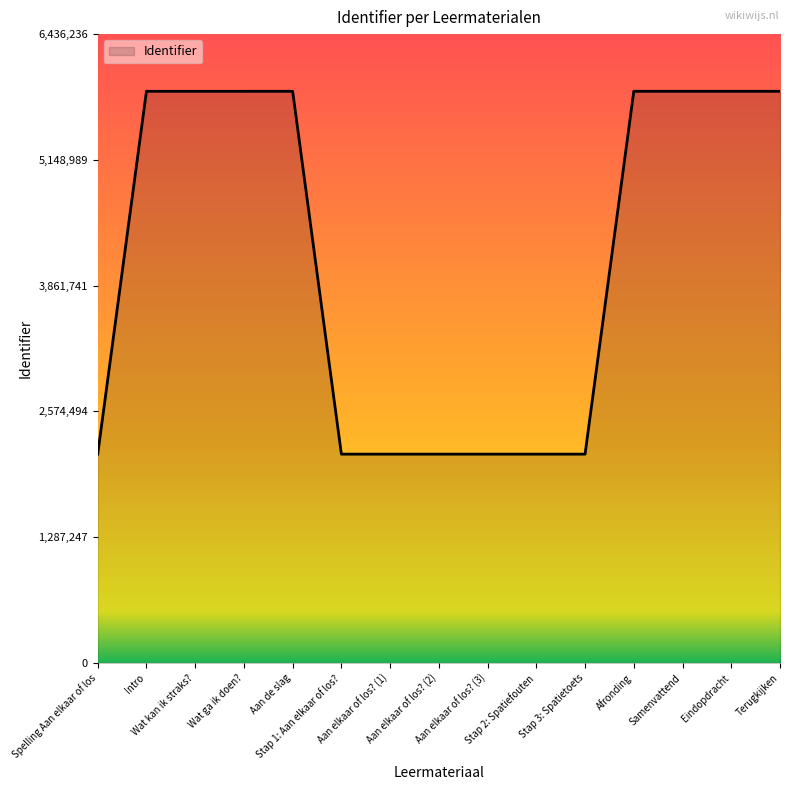

What is the difference between the maximum and minimum values?

3713463